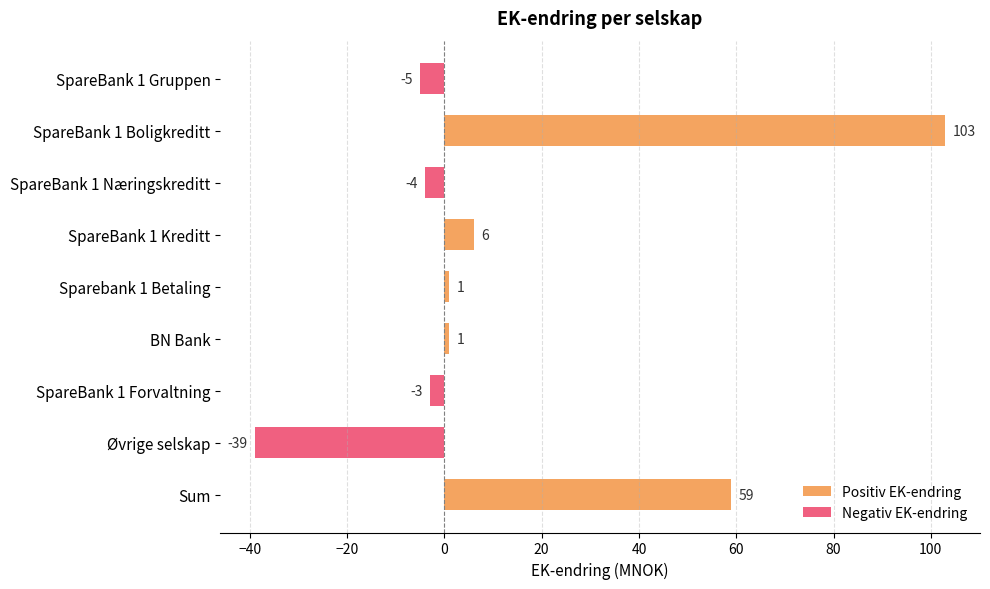

What position from the bottom is Øvrige selskap?

2